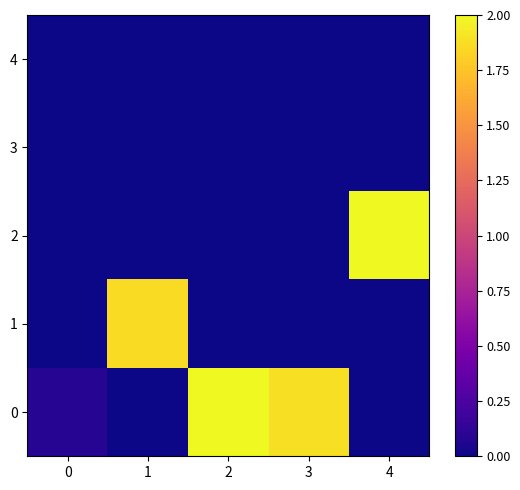

Reading left to right, what are all the values shown in this chart?

0: 0=0.1	1=0.0	2=2.0	3=1.9	4=0.0
1: 0=0.0	1=1.9	2=0.0	3=0.0	4=0.0
2: 0=0.0	1=0.0	2=0.0	3=0.0	4=2.0
3: 0=0.0	1=0.0	2=0.0	3=0.0	4=0.0
4: 0=0.0	1=0.0	2=0.0	3=0.0	4=0.0